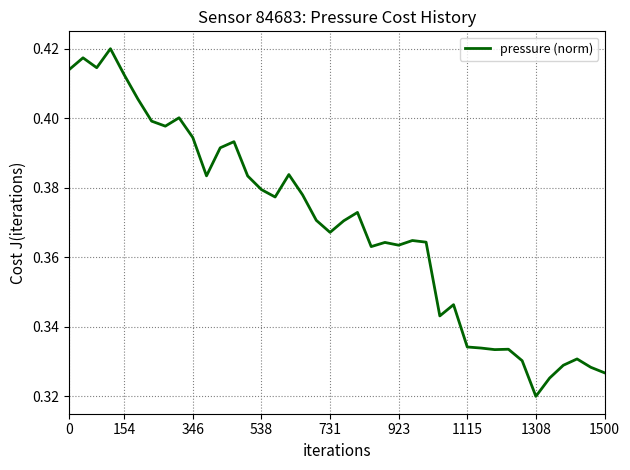

The chart shows a value of 0.5 at 1500. True or false?

False